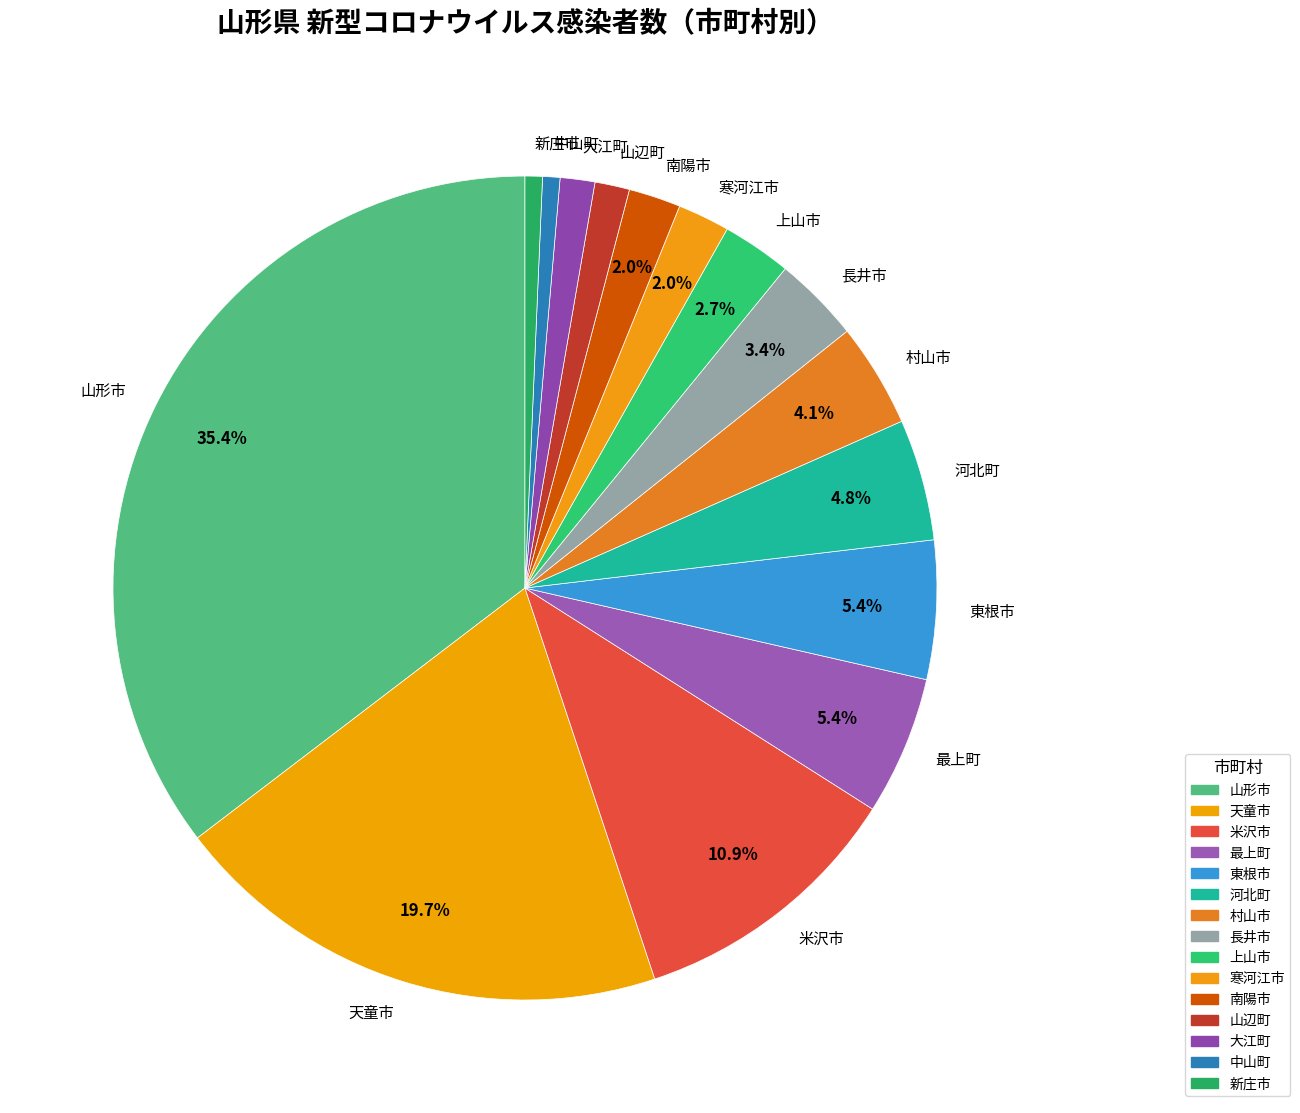

Does 山形市 account for over 50% of the chart?

No